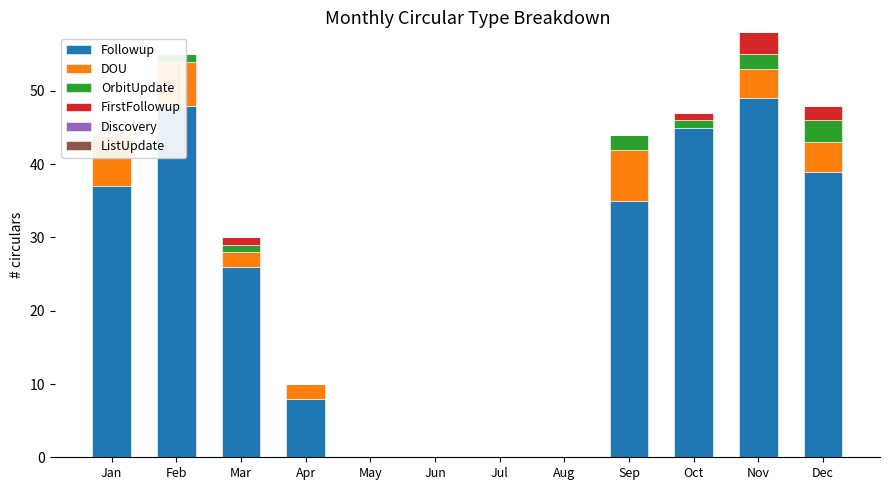

What are all the series names shown in the legend?

Followup, DOU, OrbitUpdate, FirstFollowup, Discovery, ListUpdate